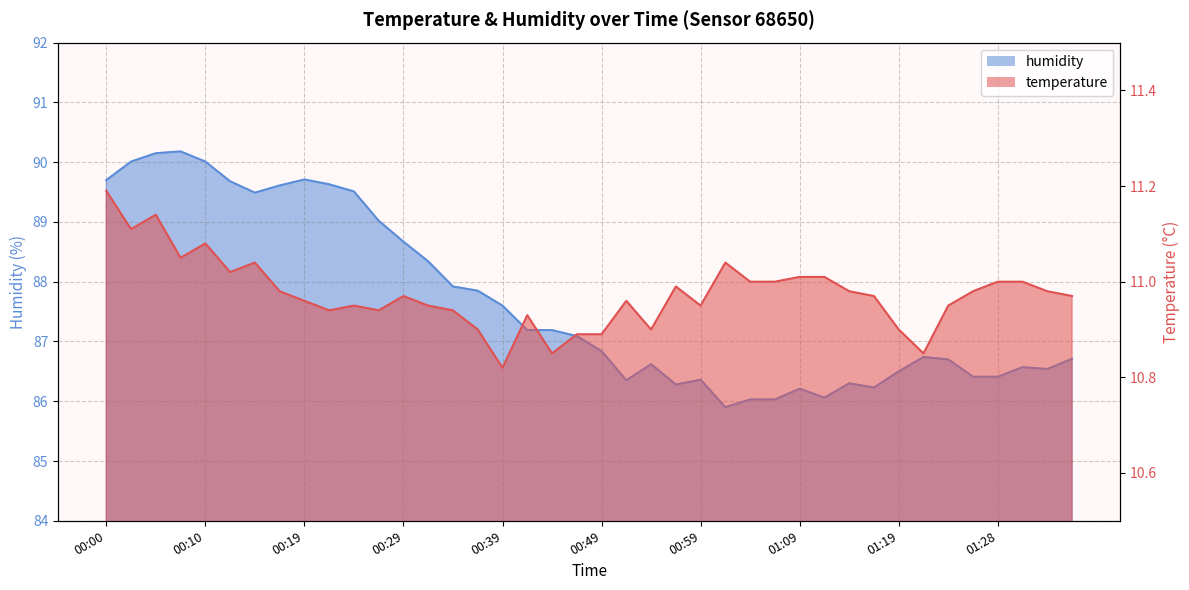

What is the difference between the second highest and second lowest values in the humidity series?

4.1